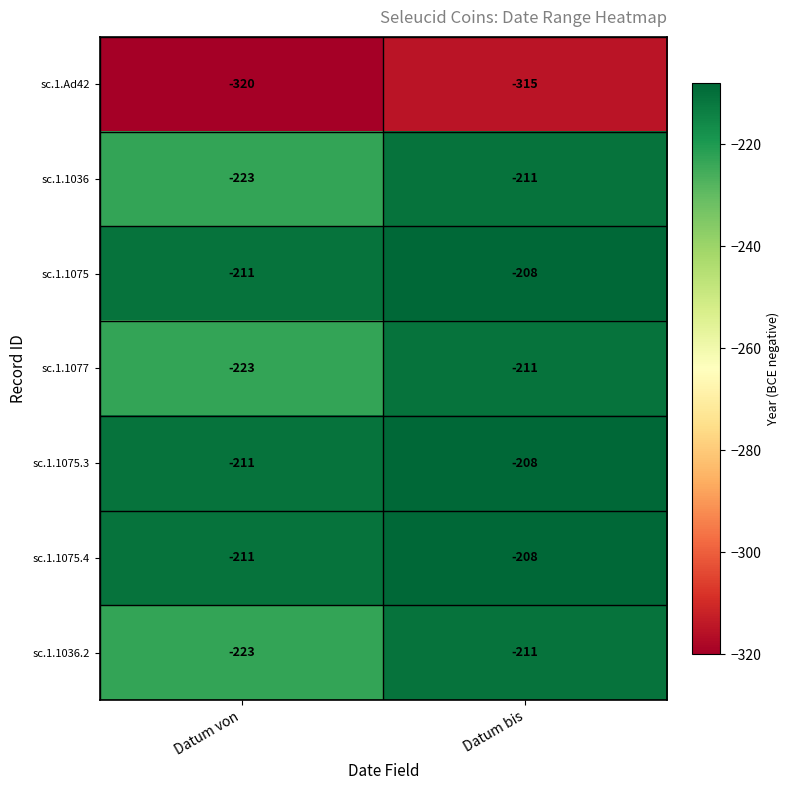

Reading left to right, list all the values displayed in this chart.

sc.1.Ad42: Datum von=-320	Datum bis=-315
sc.1.1036: Datum von=-223	Datum bis=-211
sc.1.1075: Datum von=-211	Datum bis=-208
sc.1.1077: Datum von=-223	Datum bis=-211
sc.1.1075.3: Datum von=-211	Datum bis=-208
sc.1.1075.4: Datum von=-211	Datum bis=-208
sc.1.1036.2: Datum von=-223	Datum bis=-211